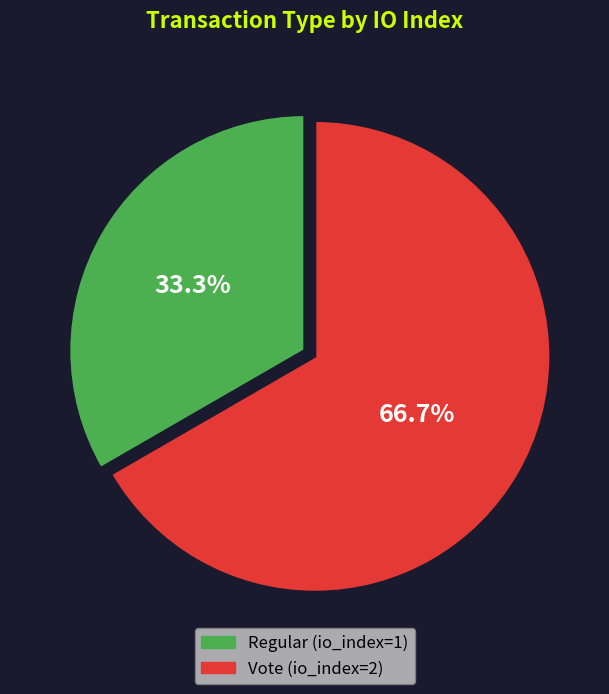

Rank the categories by value from lowest to highest.

Regular (io_index=1), Vote (io_index=2)